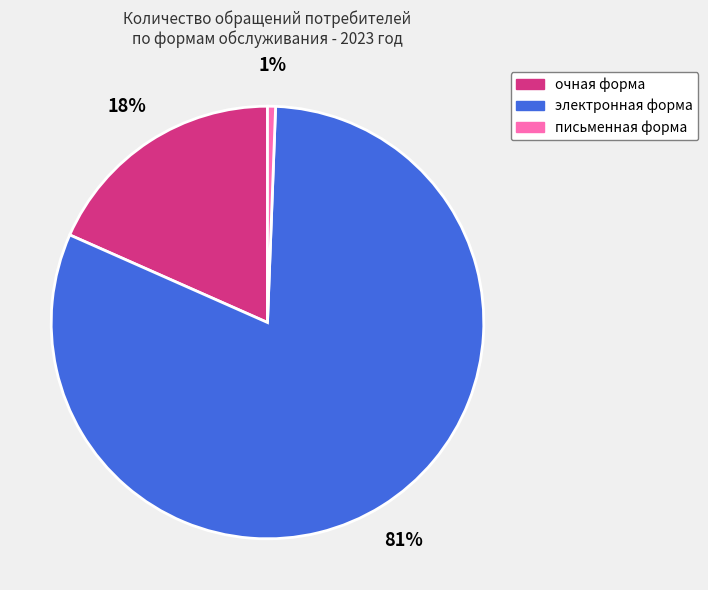

Is there any slice that represents more than half of the pie?

Yes